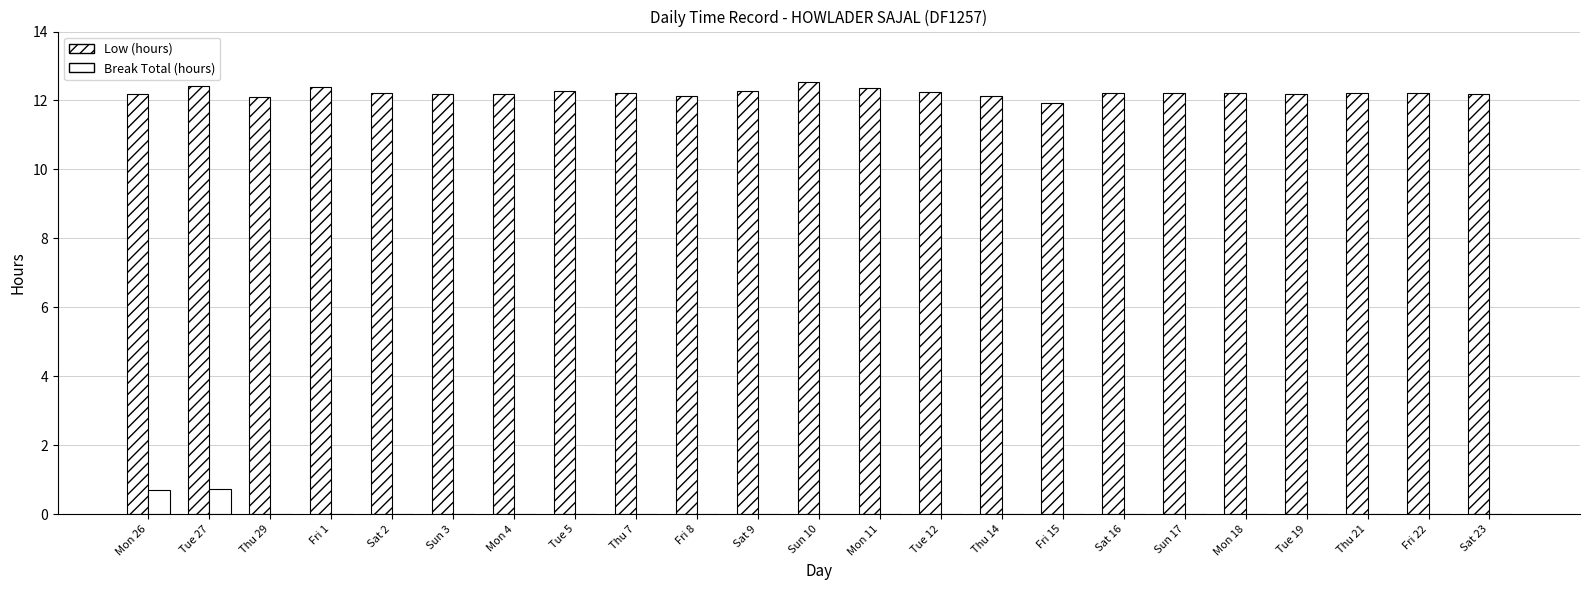

Which series has the largest total across all categories?

Low (hours)